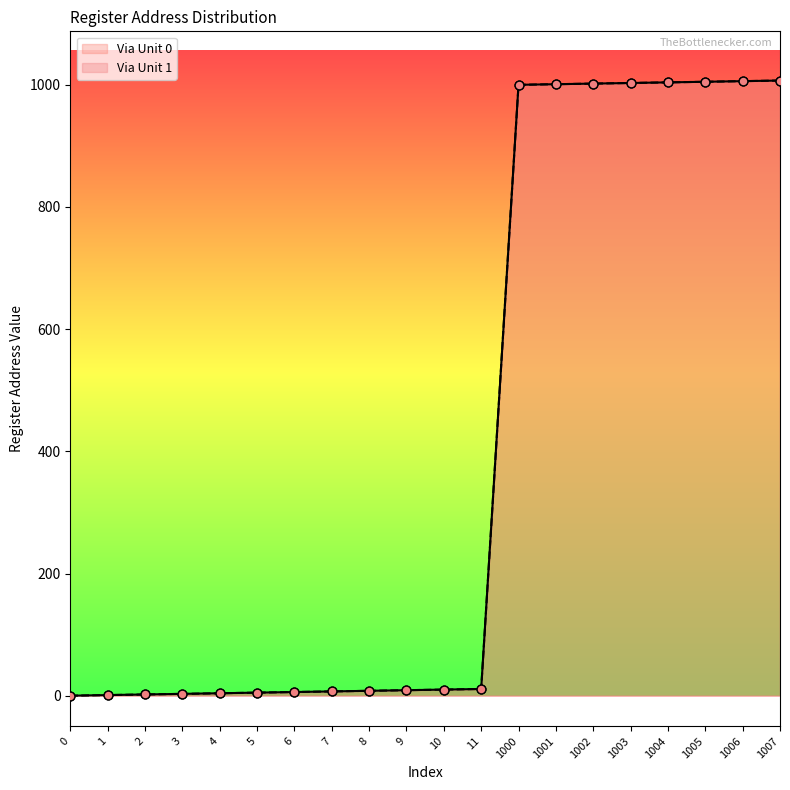

At which category is the sum across all series the highest?

1007